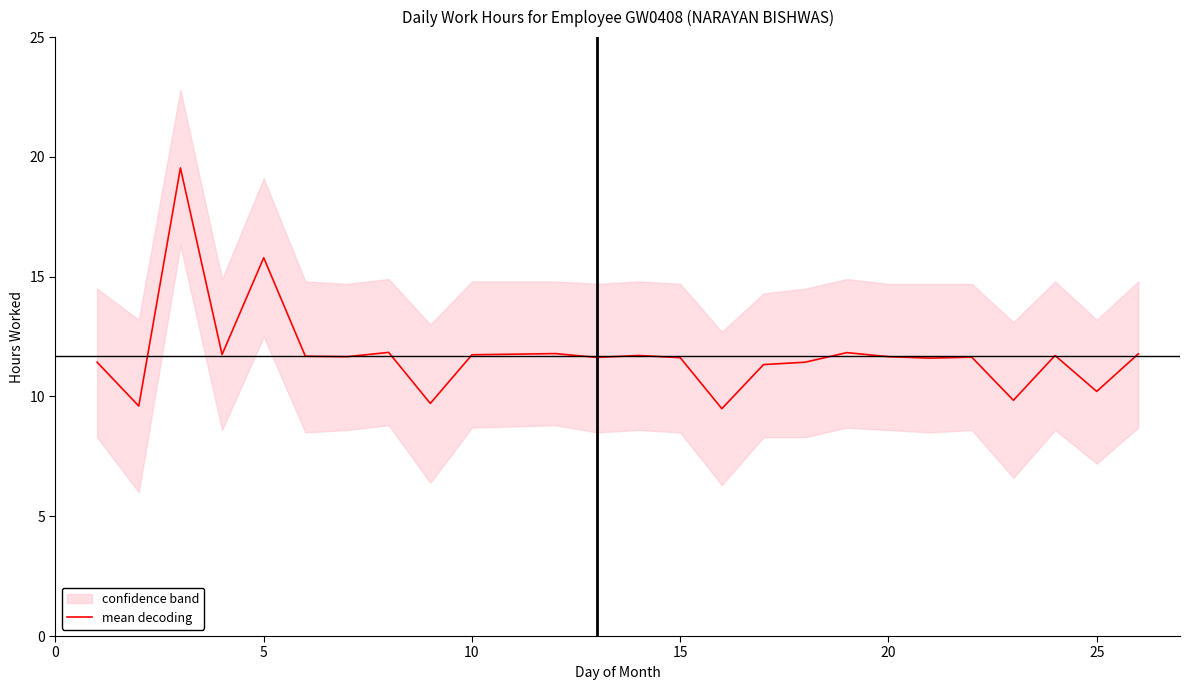

The value of mean decoding at 20 is 19.3. True or false?

False